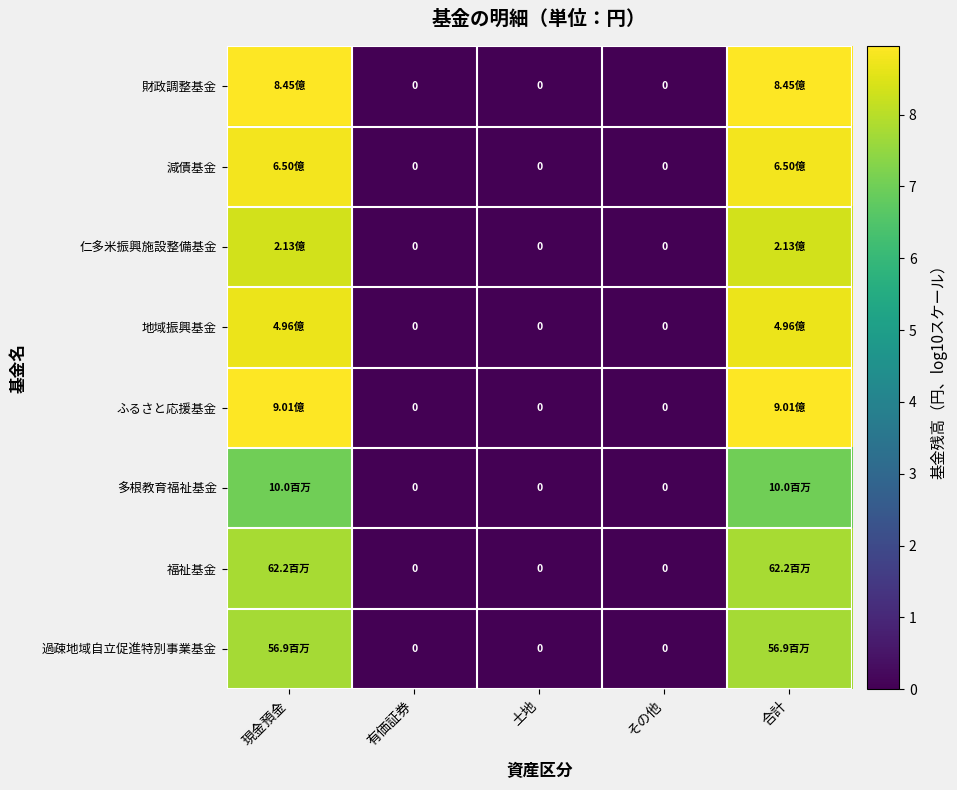

Which series has the widest spread of values?

ふるさと応援基金